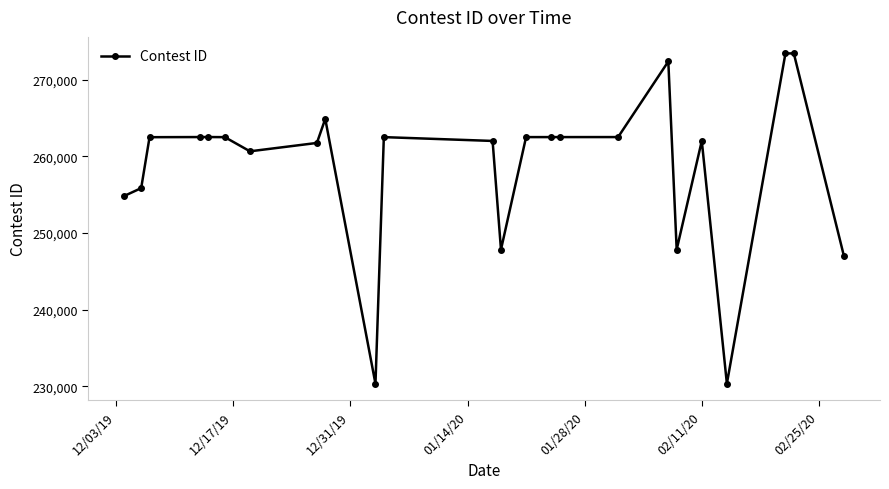

Is this an area chart (filled region under the line)?

No